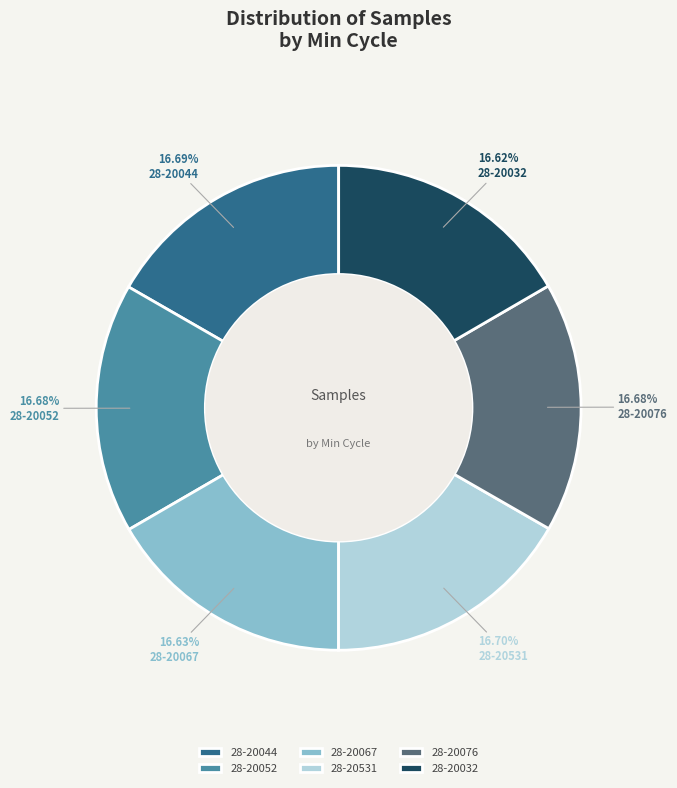

Do 28-20044 and 28-20032 together represent more than half of the pie?

No